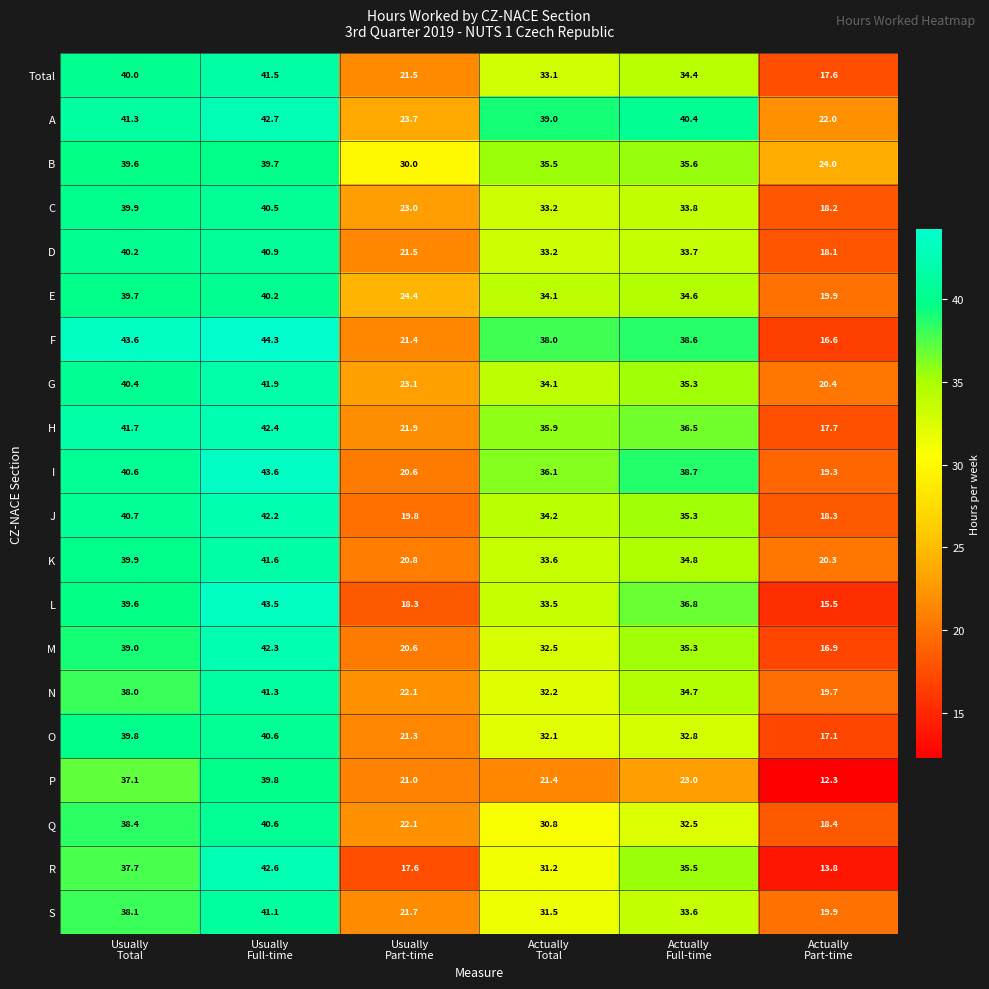

What is the average value of the F series?

33.8